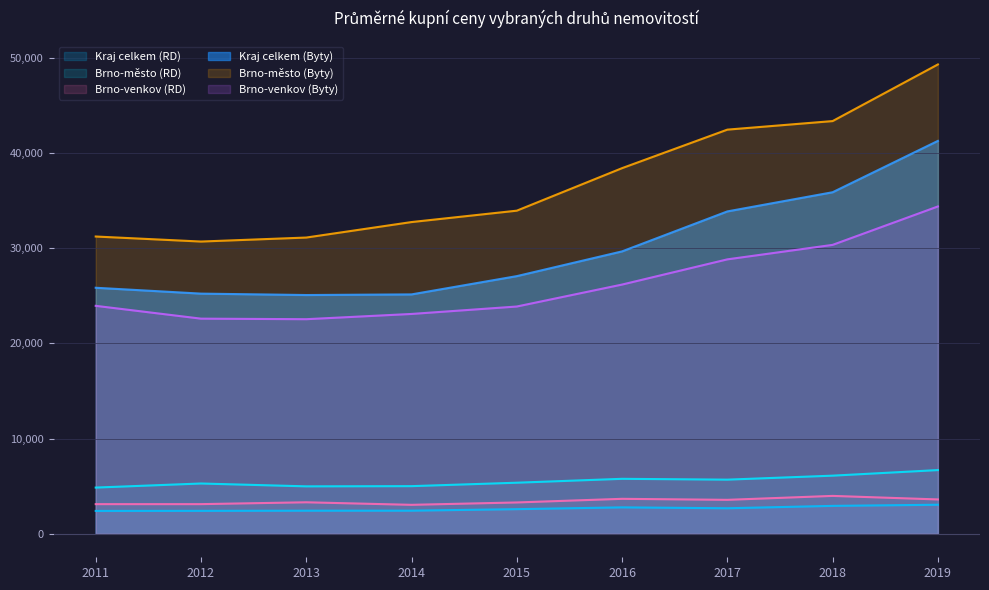

In Kraj celkem (RD), how many points are lower than both neighbors (excluding endpoints)?

1